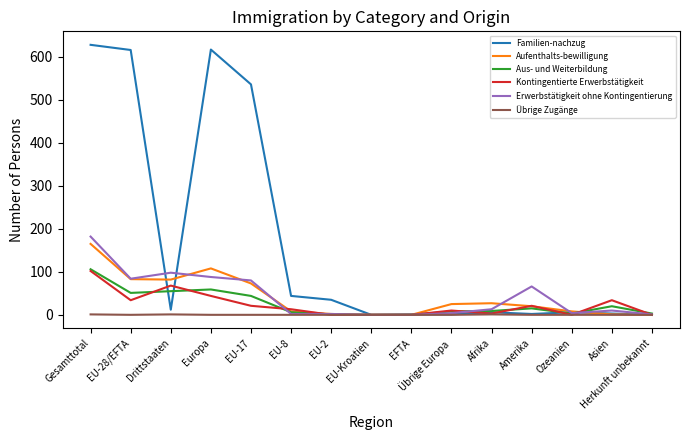

Which series has the largest range (max minus min)?

Familien-nachzug